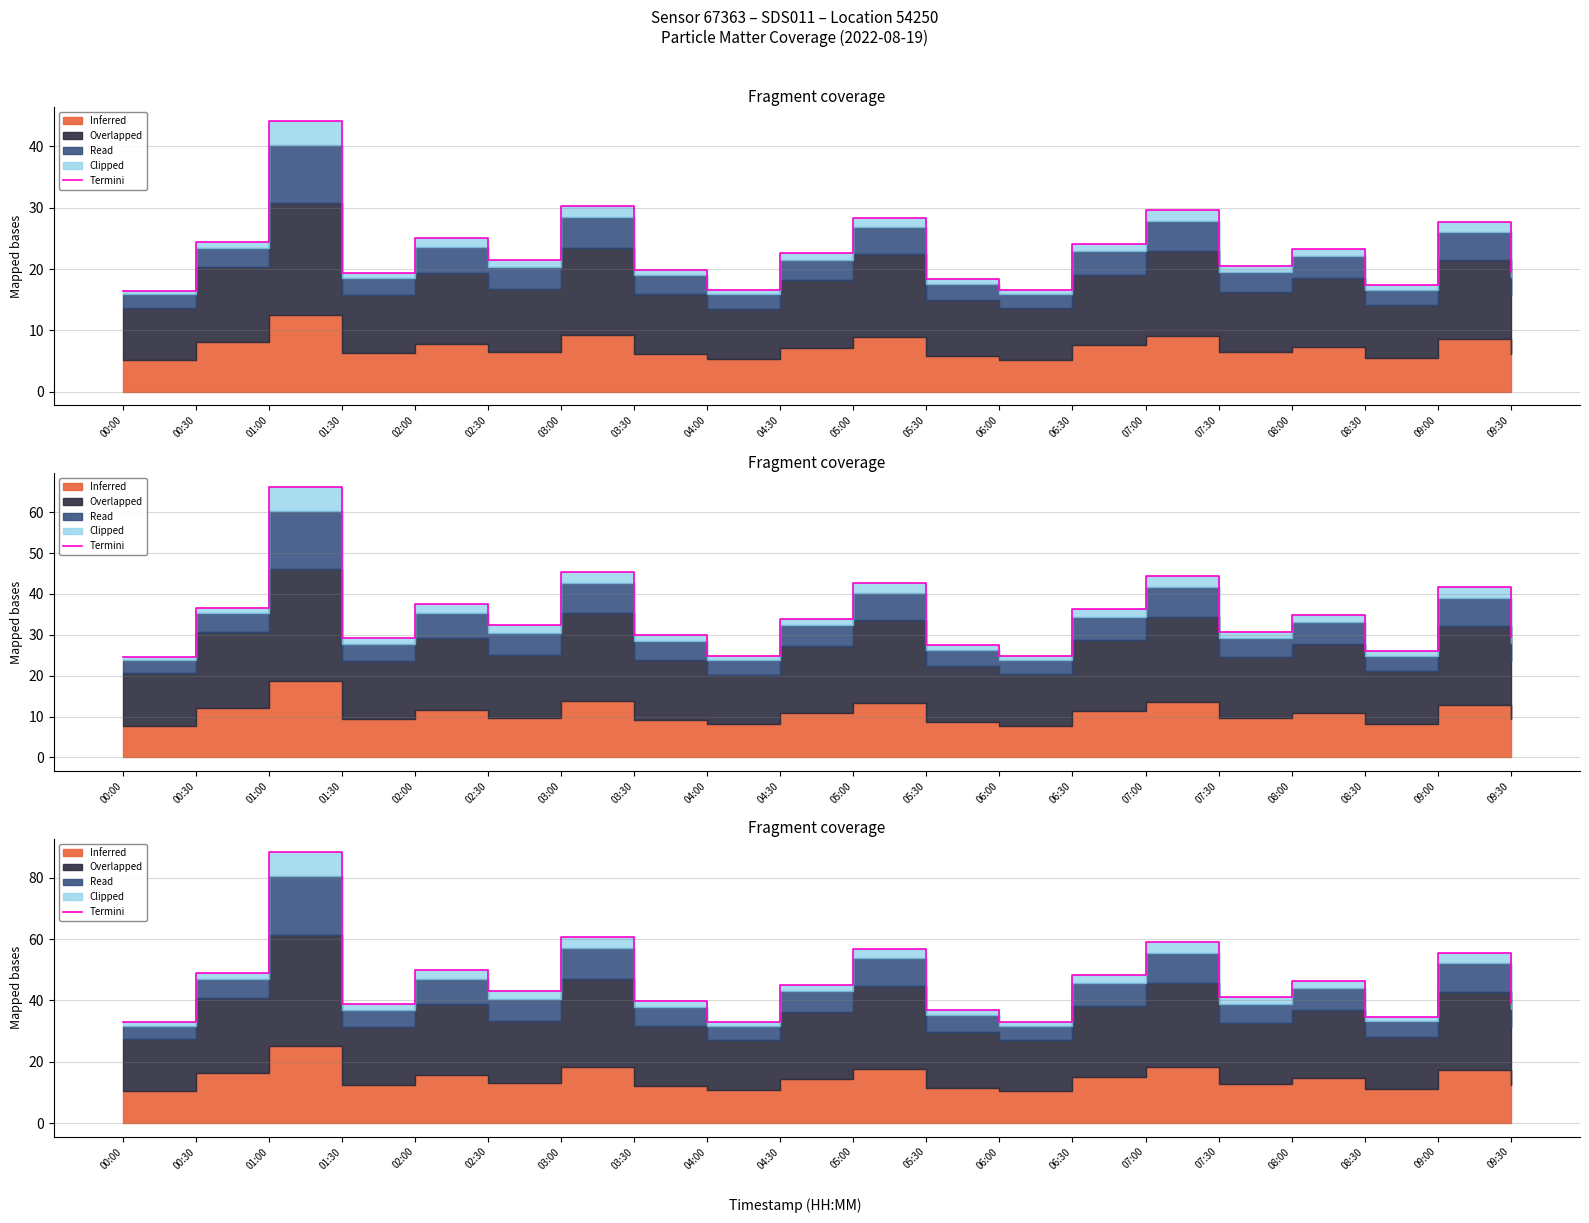

How many data points are less than 45?

10